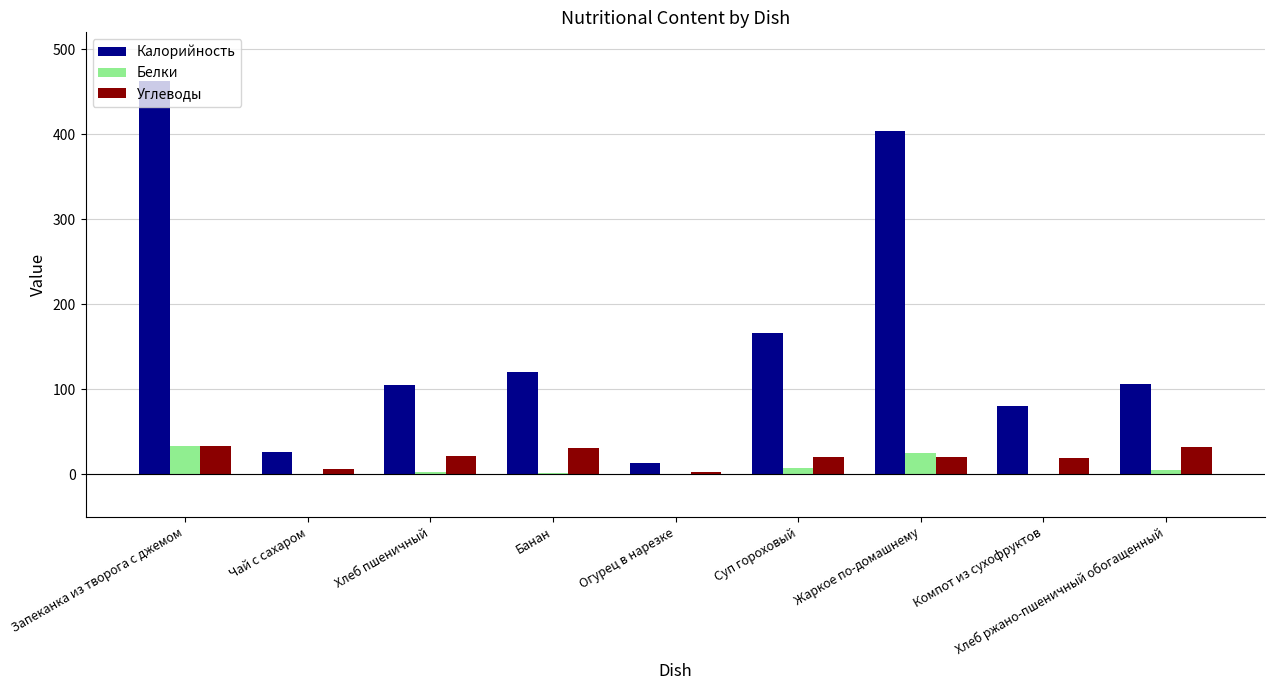

Where does the Углеводы series first go above 21?

Запеканка из творога с джемом